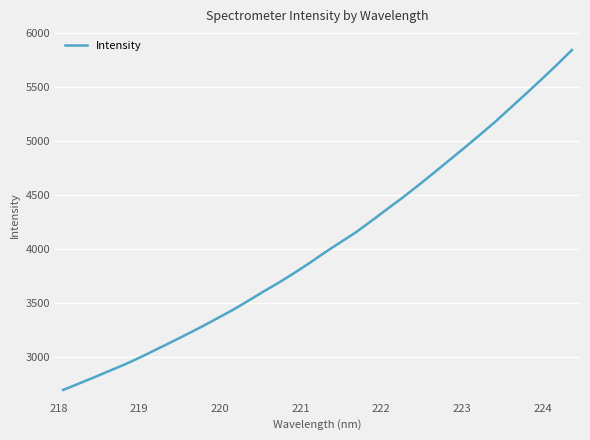

What is the minimum value shown in the chart?

2693.1